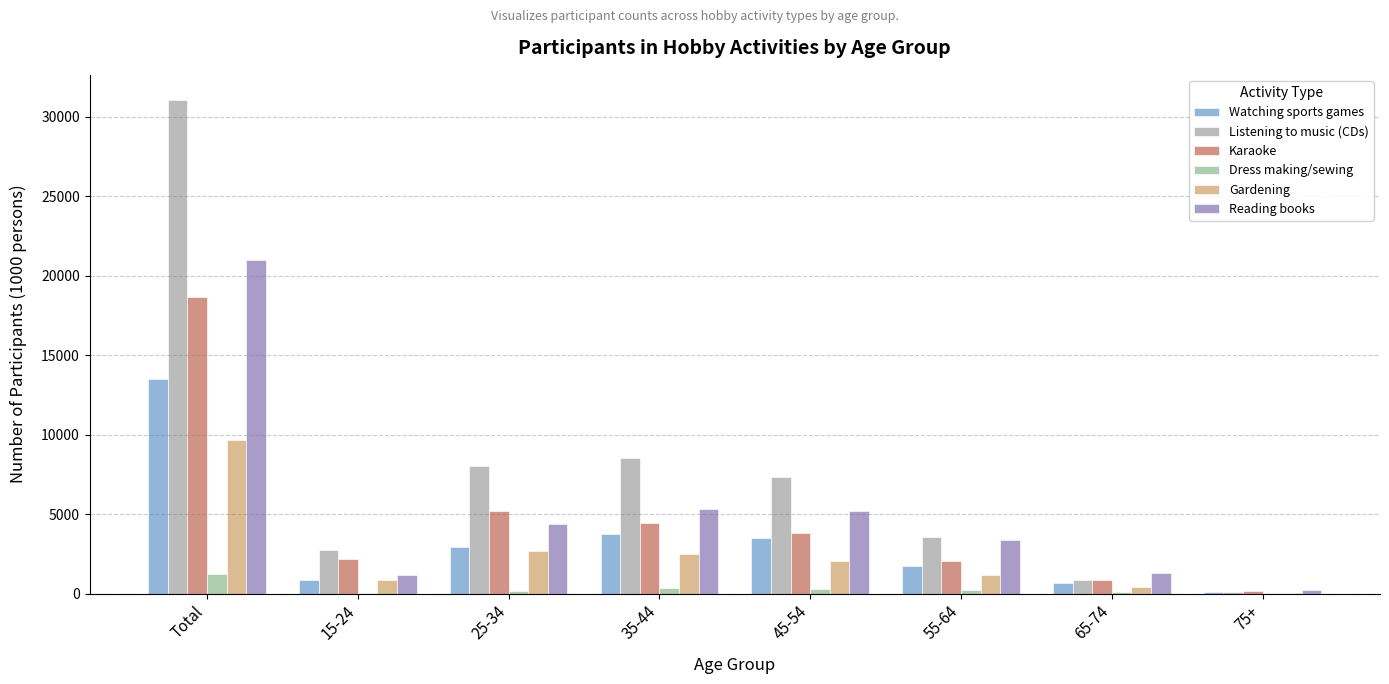

Reading left to right, what are all the values shown in this chart?

Watching sports games: 13469	831	2948	3764	3485	1720	633	89
Listening to music (CDs): 31069	2746	8007	8544	7300	3524	869	79
Karaoke: 18653	2195	5180	4445	3801	2036	868	128
Dress making/sewing: 1209	63	184	347	288	200	112	16
Gardening: 9686	833	2652	2484	2054	1195	425	42
Reading books: 20952	1196	4395	5305	5168	3386	1307	195